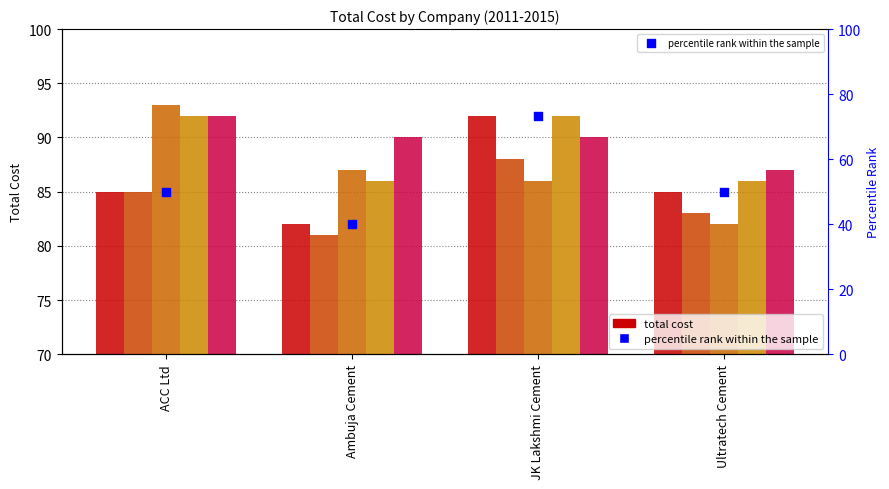

What is the change in value from ACC Ltd to Ambuja Cement?

-10.0